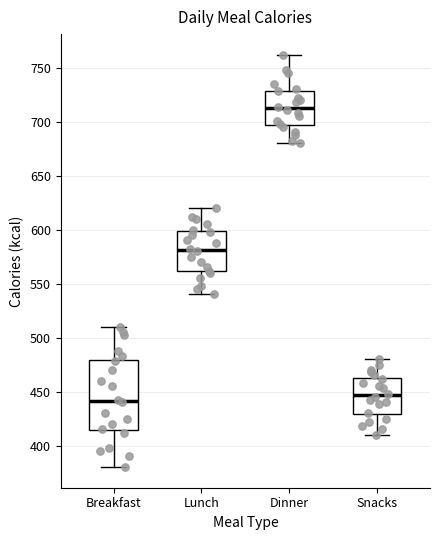

Reading left to right, transcribe this box plot: for each box, give where its median line is, the range the box spans, and where its two whiskers end, as read against the y-axis. The values are not printed on the chart, so give them approximately, as read against the axis.

Breakfast: median 440, box 415 to 480, whiskers 380 to 510
Lunch: median 580, box 560 to 600, whiskers 540 to 620
Dinner: median 715, box 695 to 730, whiskers 680 to 760
Snacks: median 445, box 430 to 465, whiskers 410 to 480